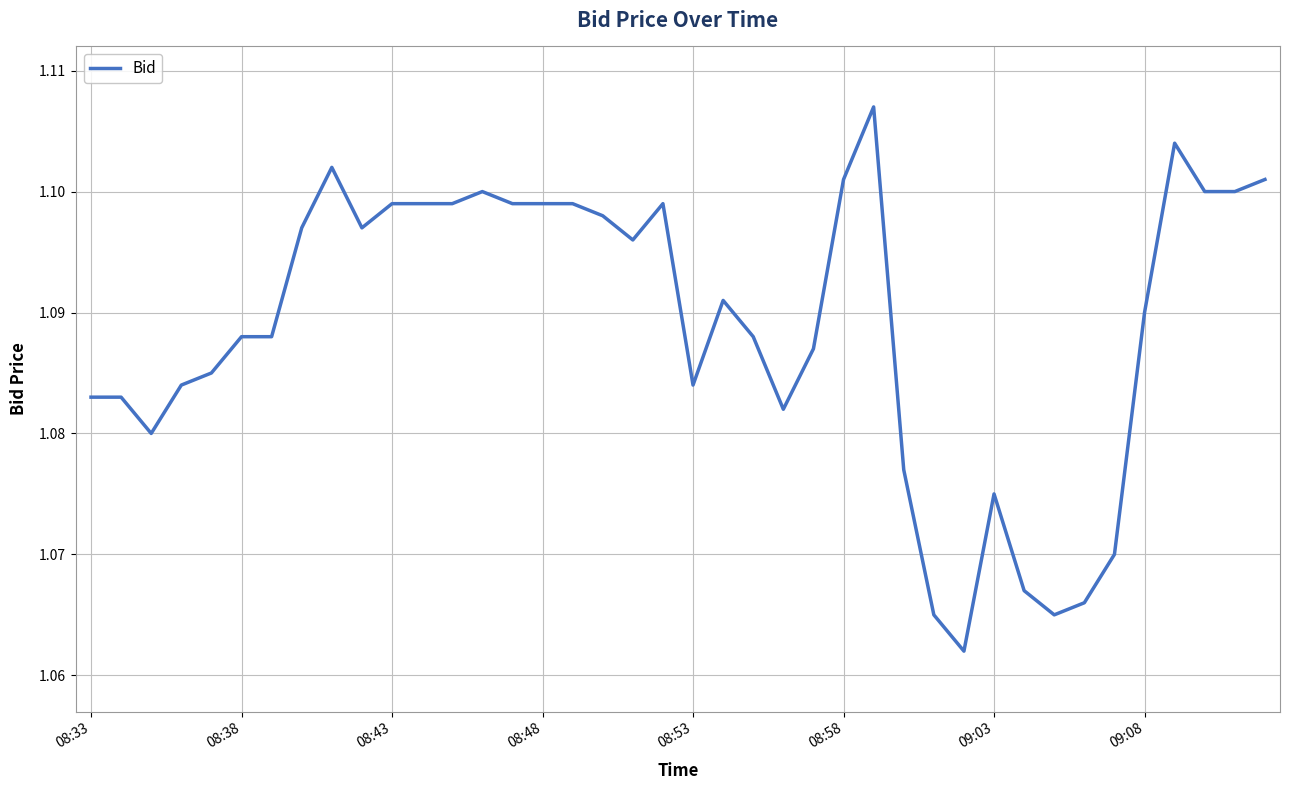

How many categories are shown in the chart?

40